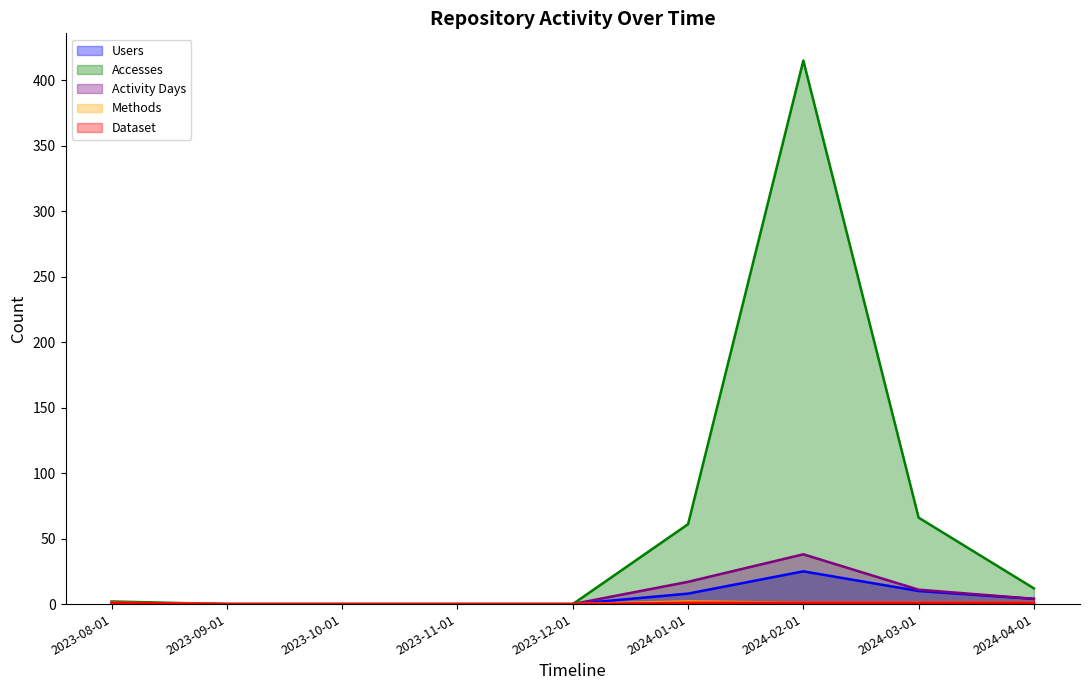

What is the difference between the second highest and second lowest values in the Activity Days series?

17